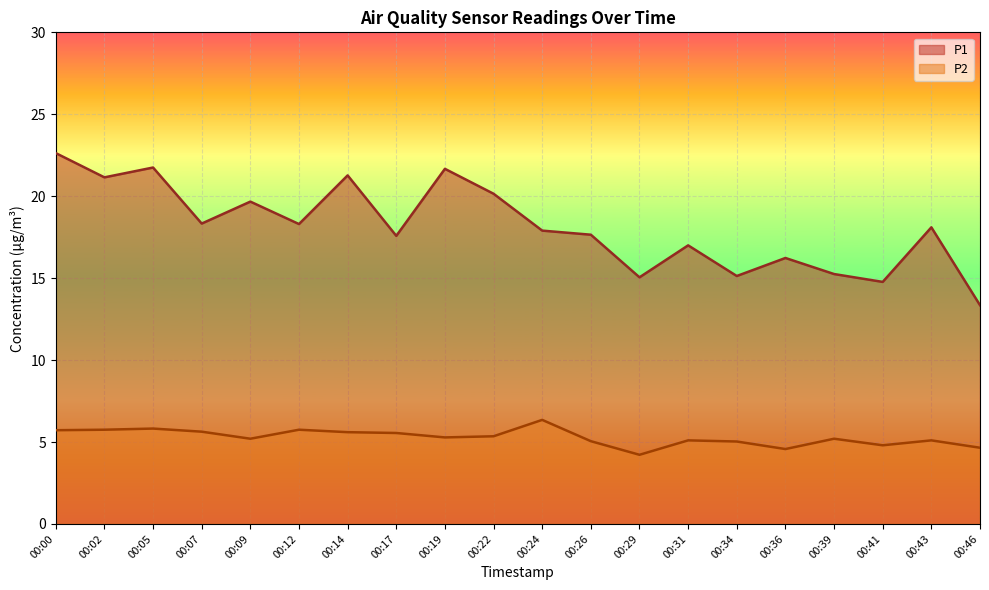

In P2, how many points are lower than both neighbors (excluding endpoints)?

5